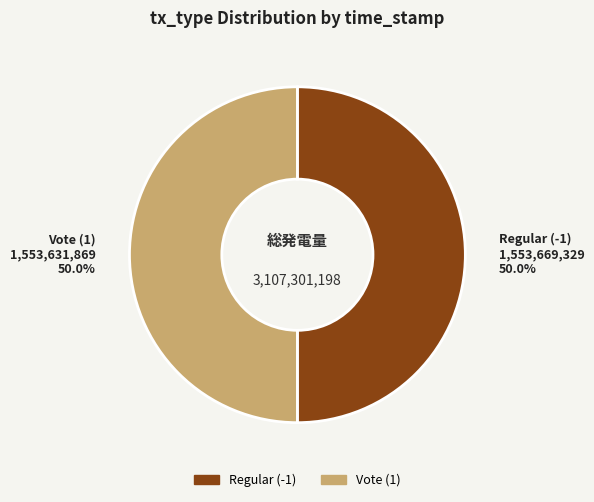

What is the ratio of the value at Vote (1) to the value at Regular (-1)?

1.0